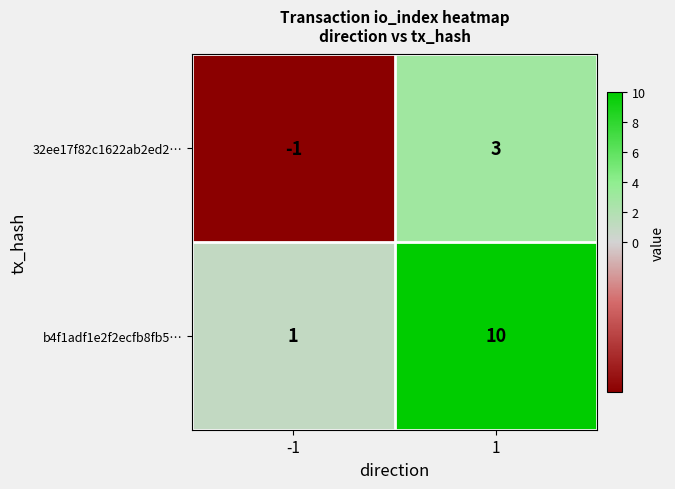

Which series has the largest range (max minus min)?

b4f1adf1e2f2ecfb8fb5…